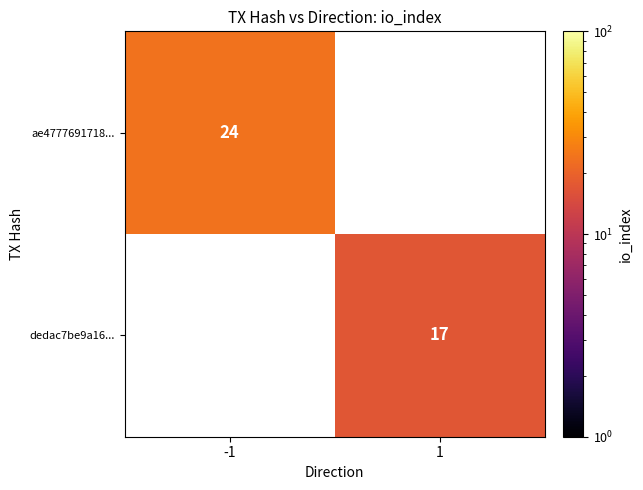

The value of dedac7be9a16... at 1 is 10. True or false?

False